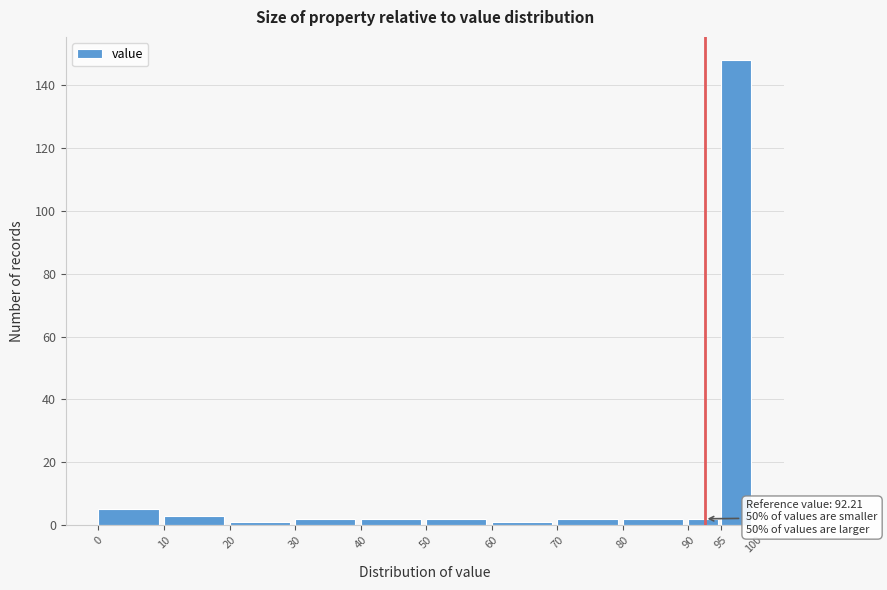

Over which range of the x-axis is the bar tallest?

95 to 100